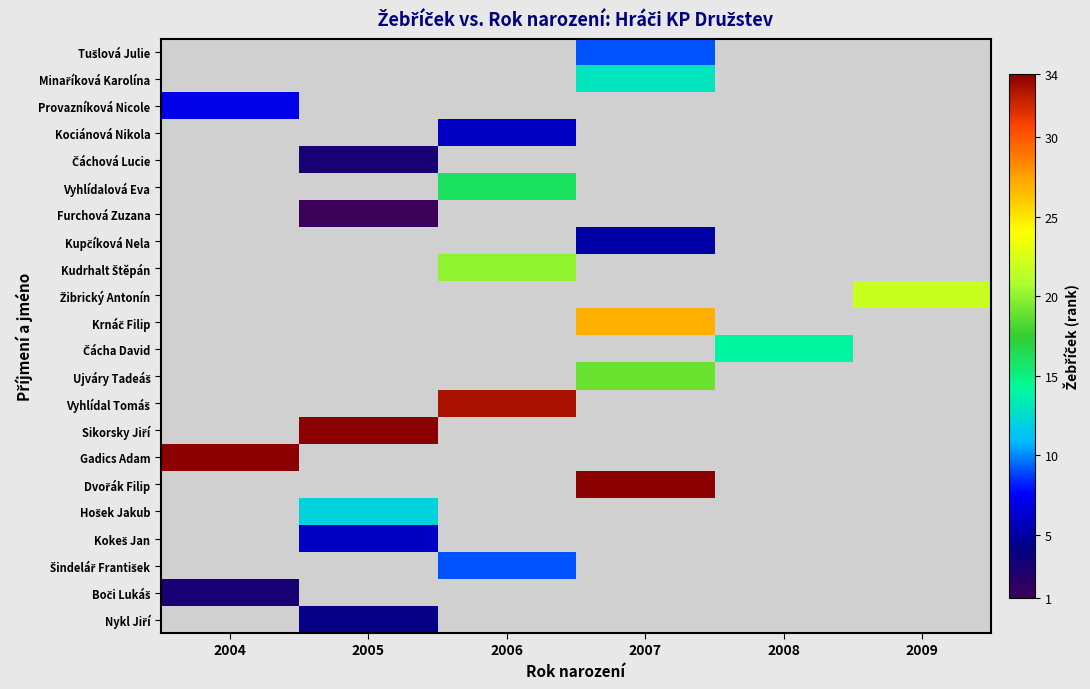

Between 2007 and 2008, which is larger?

2008